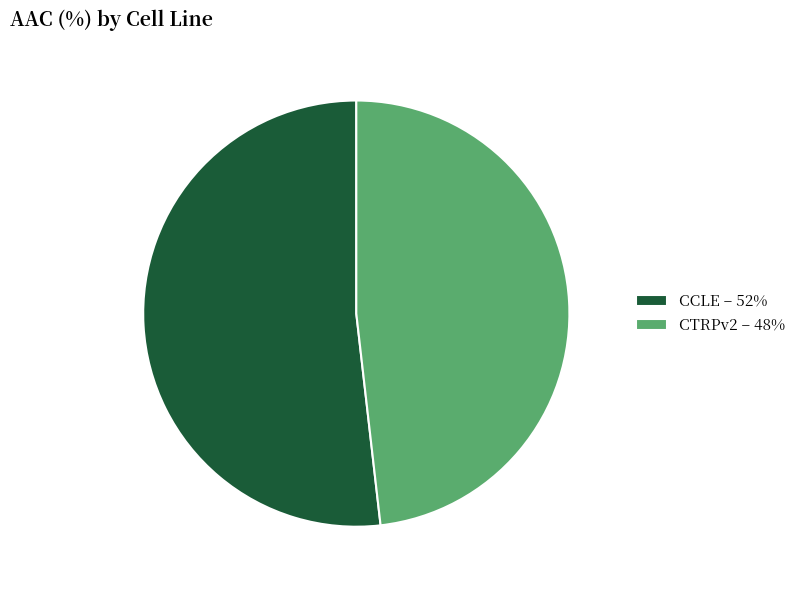

How many slices are in this pie chart?

2